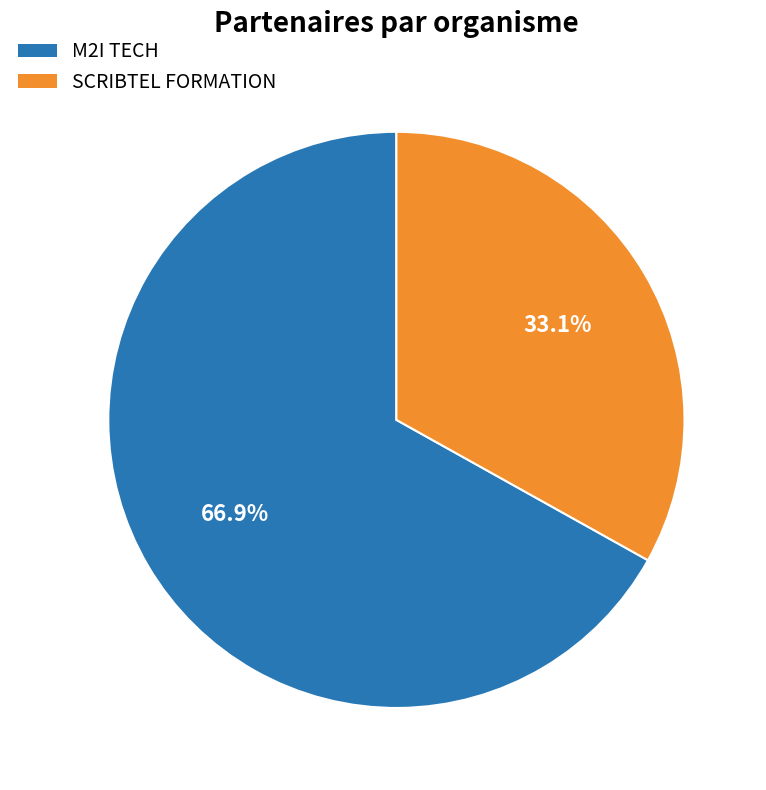

To the nearest percent, what is the average slice percentage?

50%